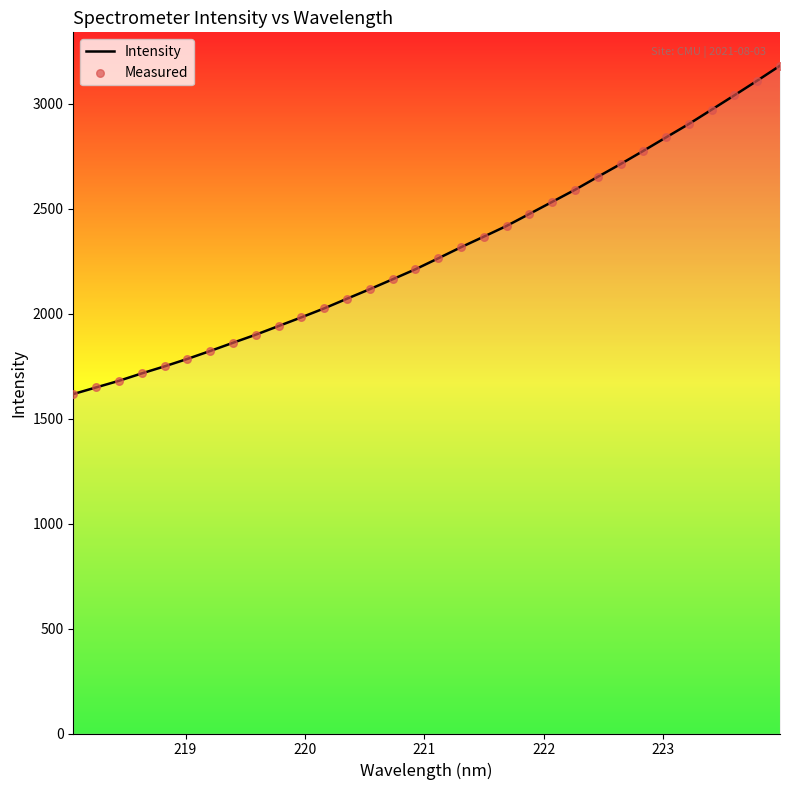

What is the greatest value displayed?

3181.0